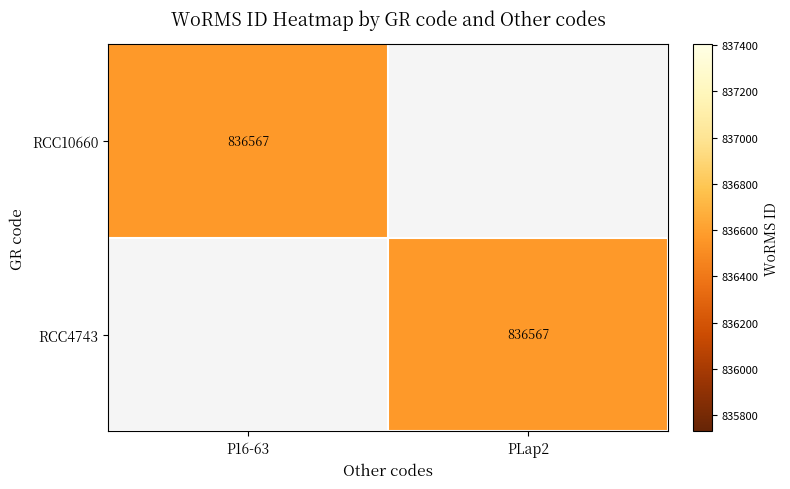

Is it true that RCC10660 equals 1230208 at P16-63?

False